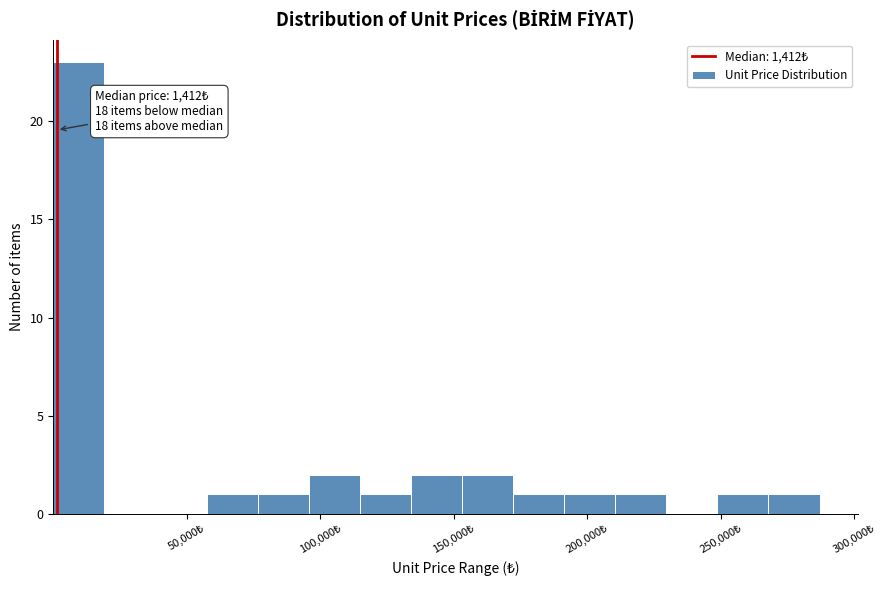

Read against the x-axis, roughly where is the centre of the tallest bar?

10000